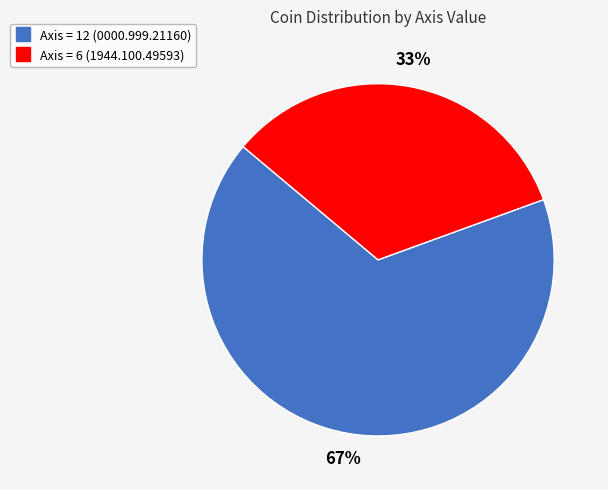

Does any single category account for the majority?

Yes